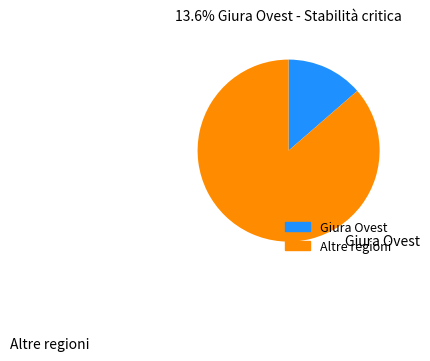

Does any single category account for the majority?

Yes